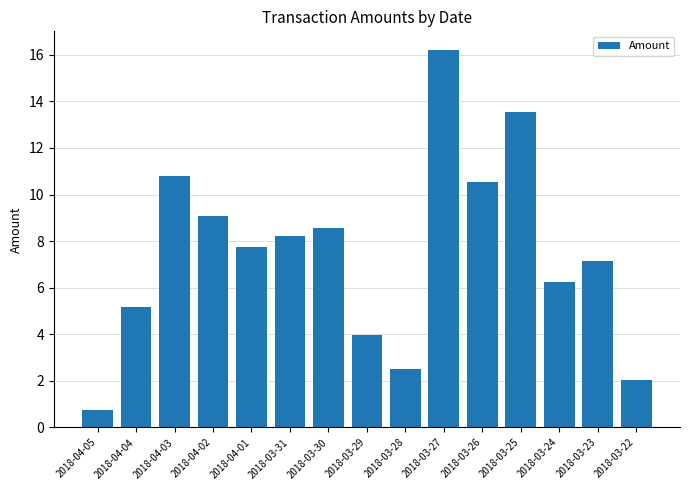

What is the difference between the maximum and second lowest values?

14.2